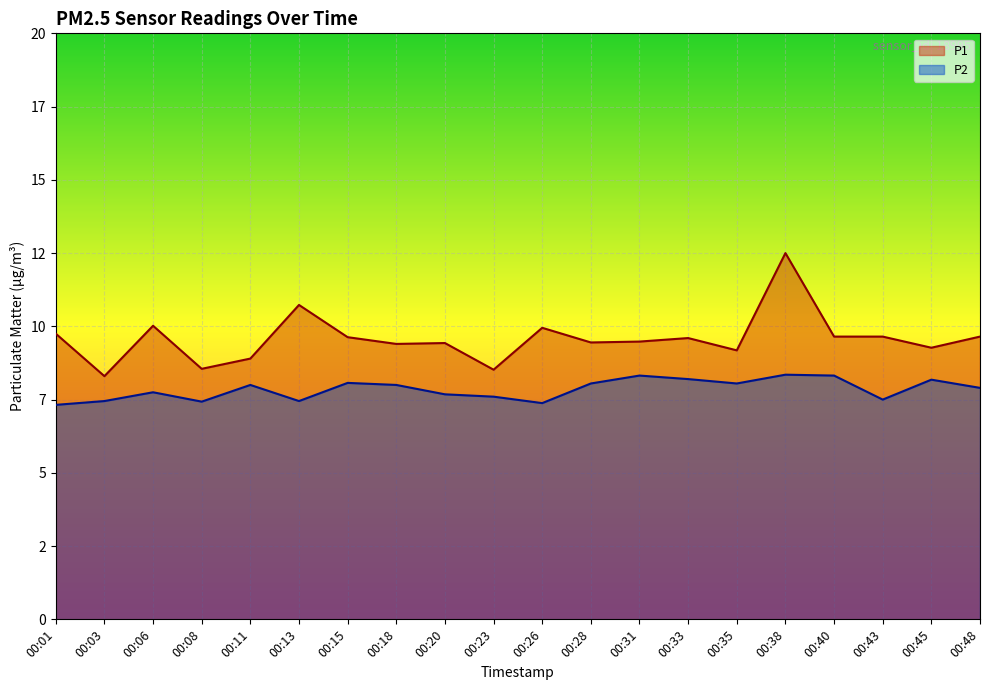

List the series in order of their peak value, highest first.

P1, P2